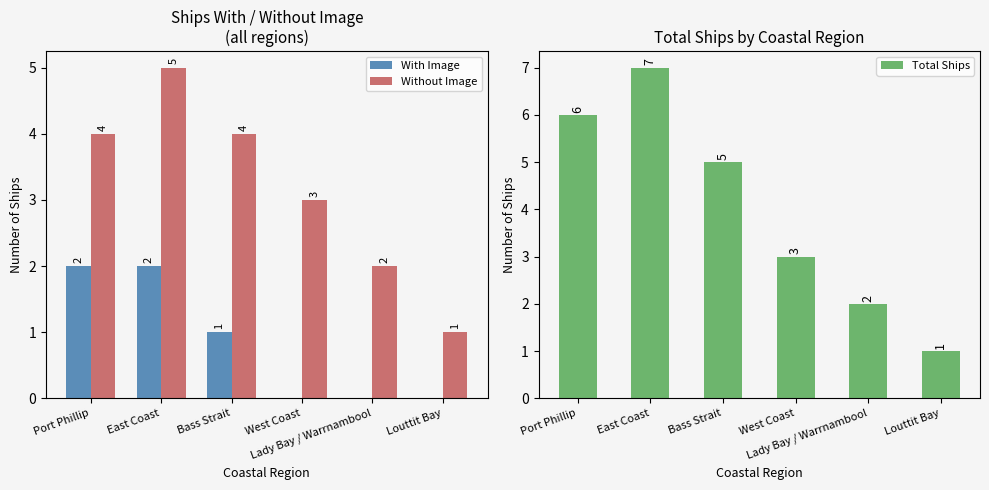

Is it true that With Image equals 1 at East Coast?

False